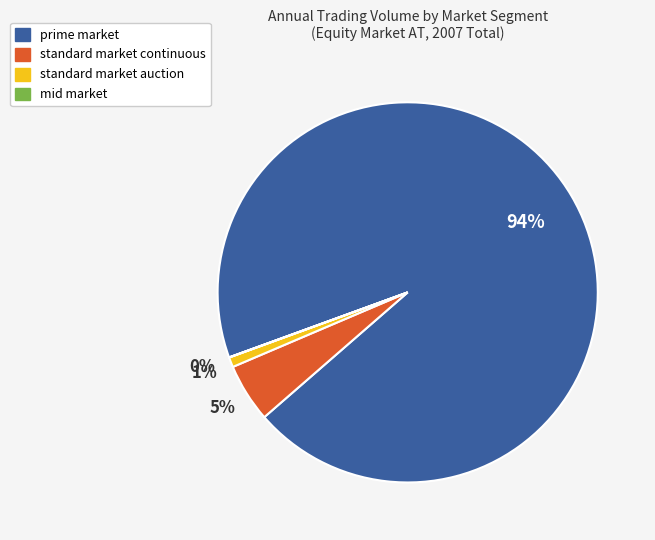

Which category has the biggest portion of the pie?

prime market